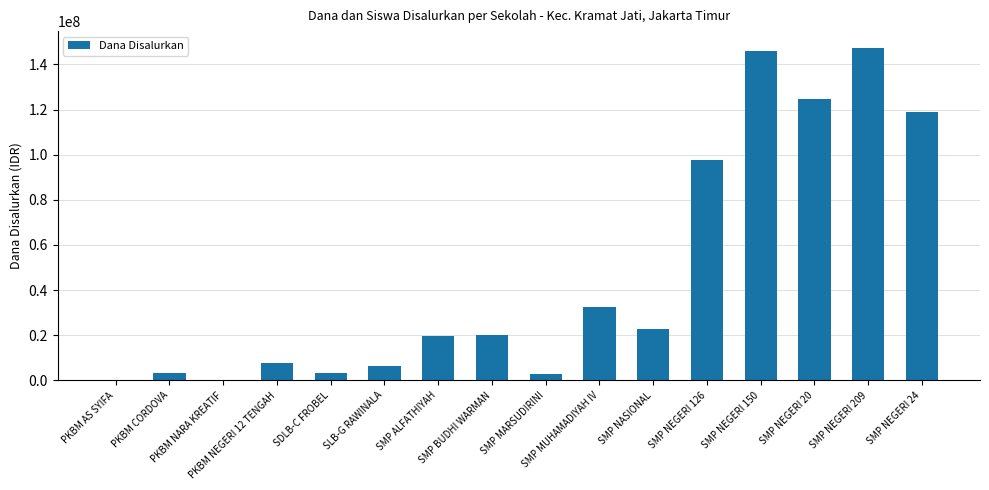

Read the value at PKBM AS SYIFA.

375000